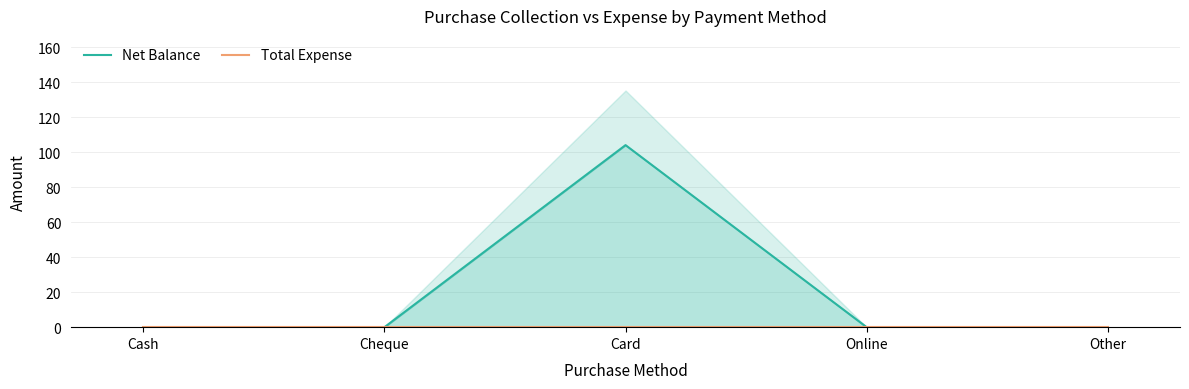

How many positive values does the Net Balance series have?

1